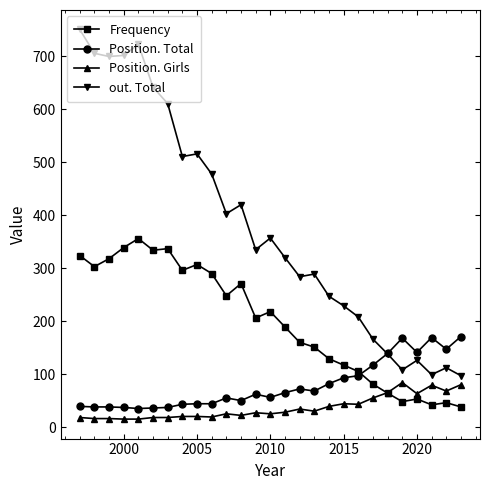

How many data points in Position. Girls are less than 27?

13